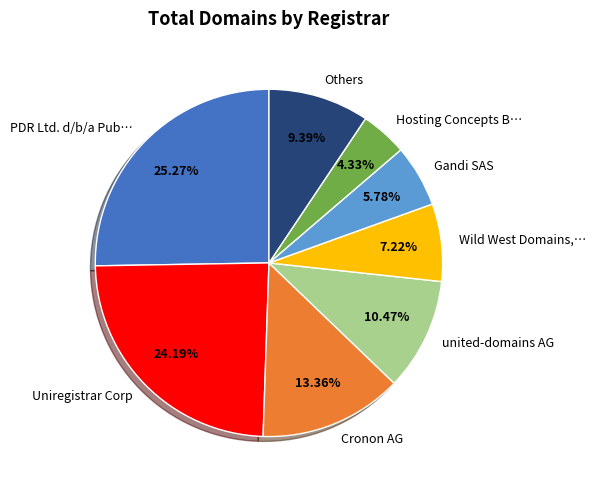

What is the ratio of the value at Others to the value at Wild West Domains,…?

1.3